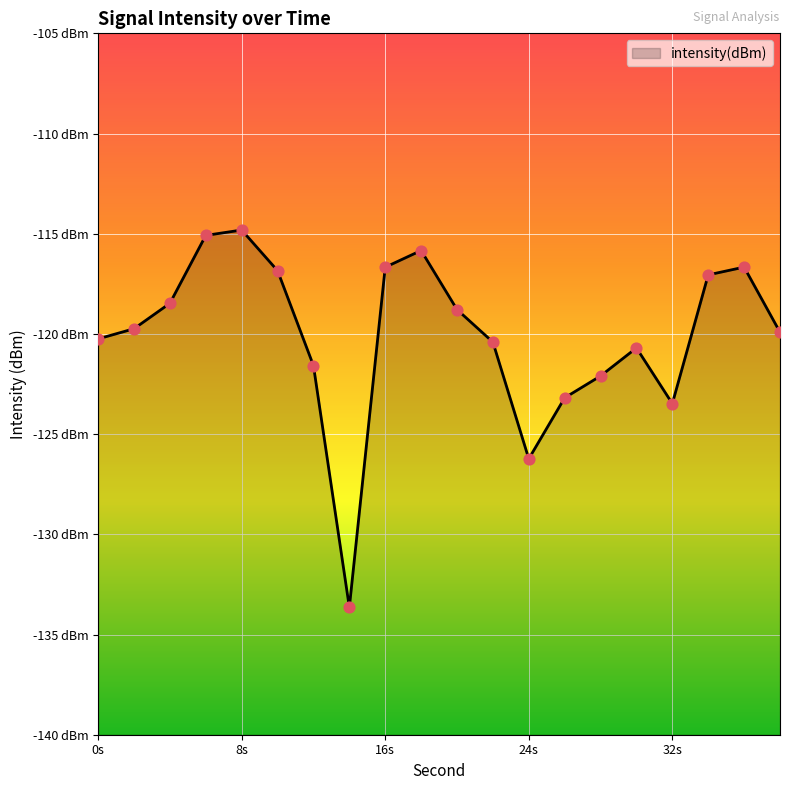

Between 28 and 18, which is larger?

18